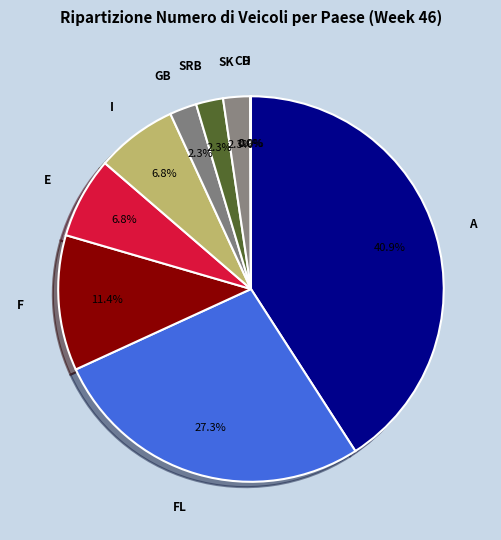

What percentage is the FL slice, to the nearest percent?

27%